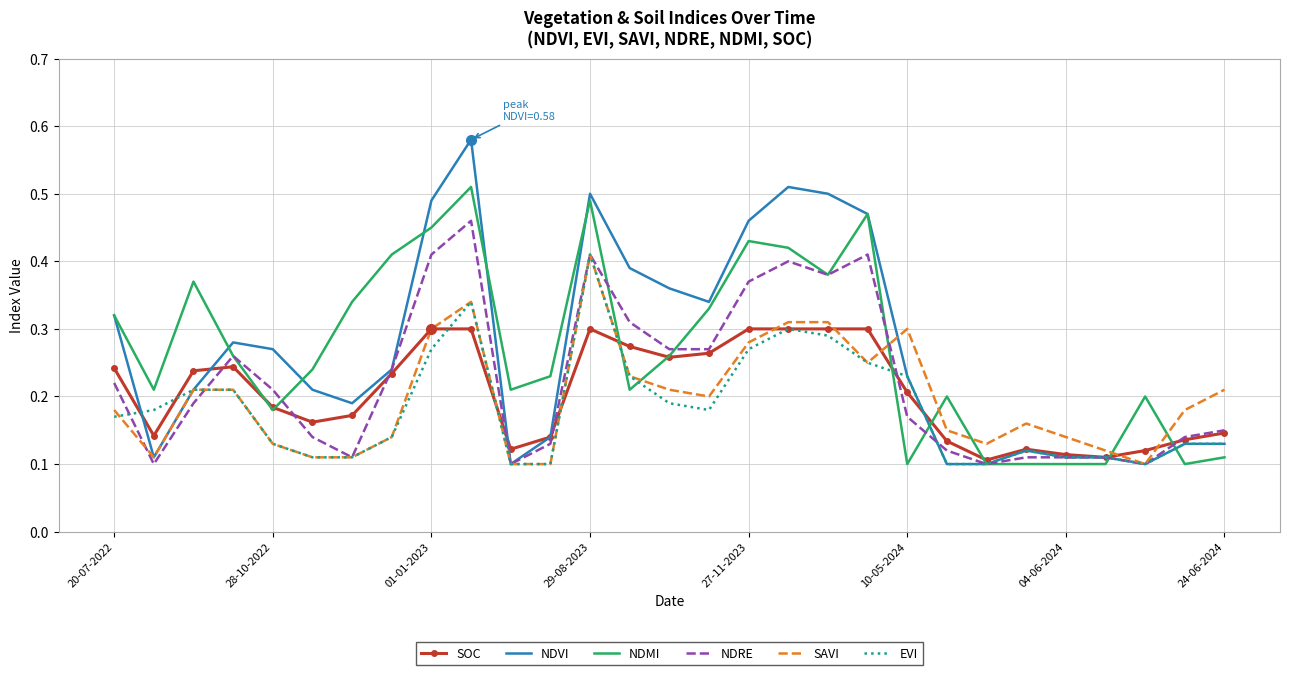

Which series has the widest spread of values?

NDVI